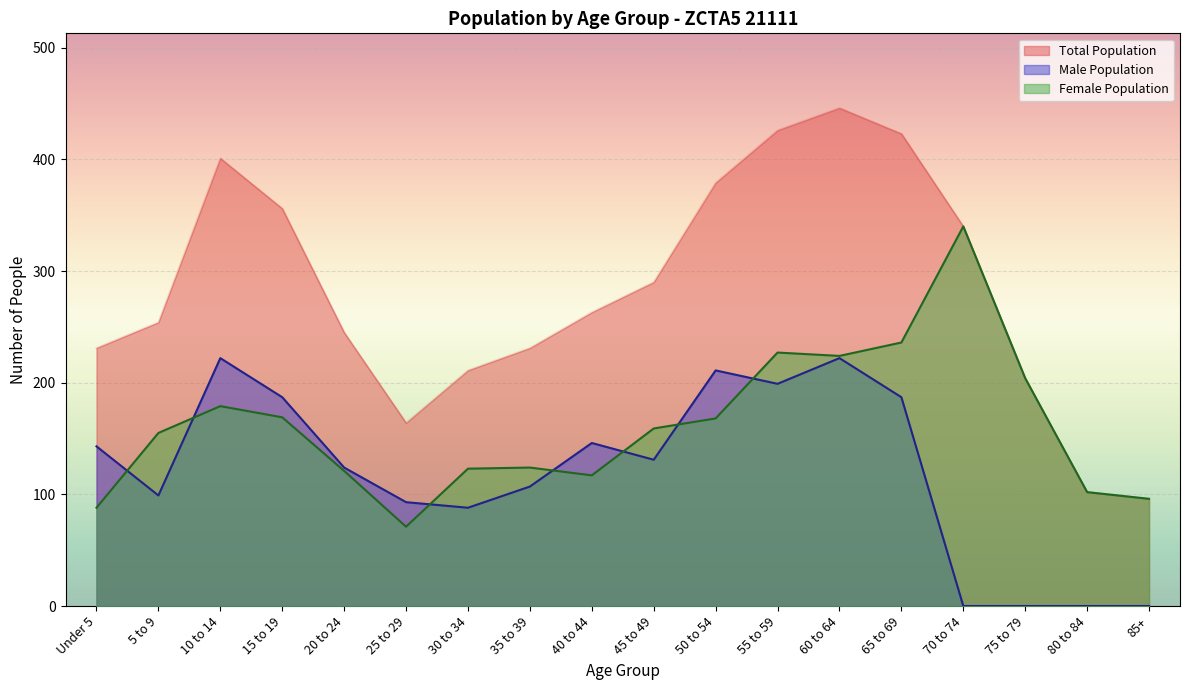

How many data points in Female Population are less than 159?

9